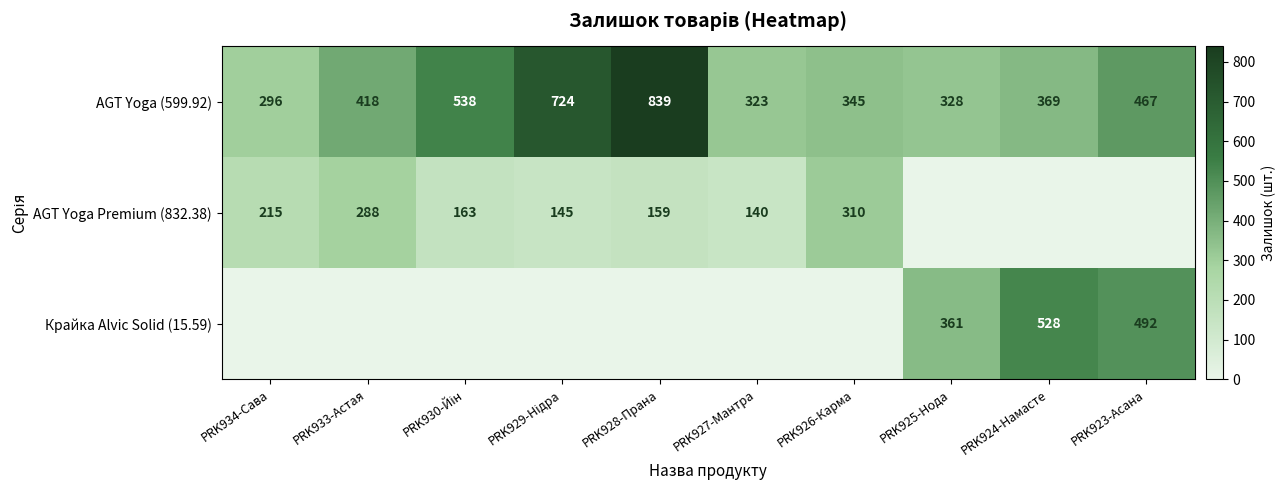

What is the sum of all AGT Yoga (599.92) values?

4647